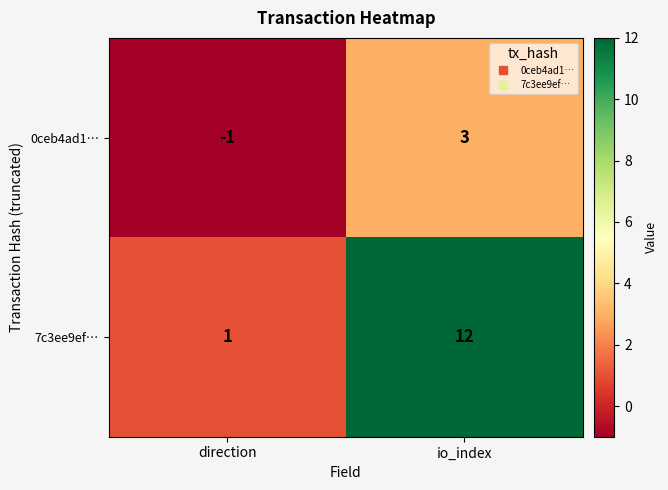

List the labels in order of 7c3ee9ef… value, smallest first.

direction, io_index